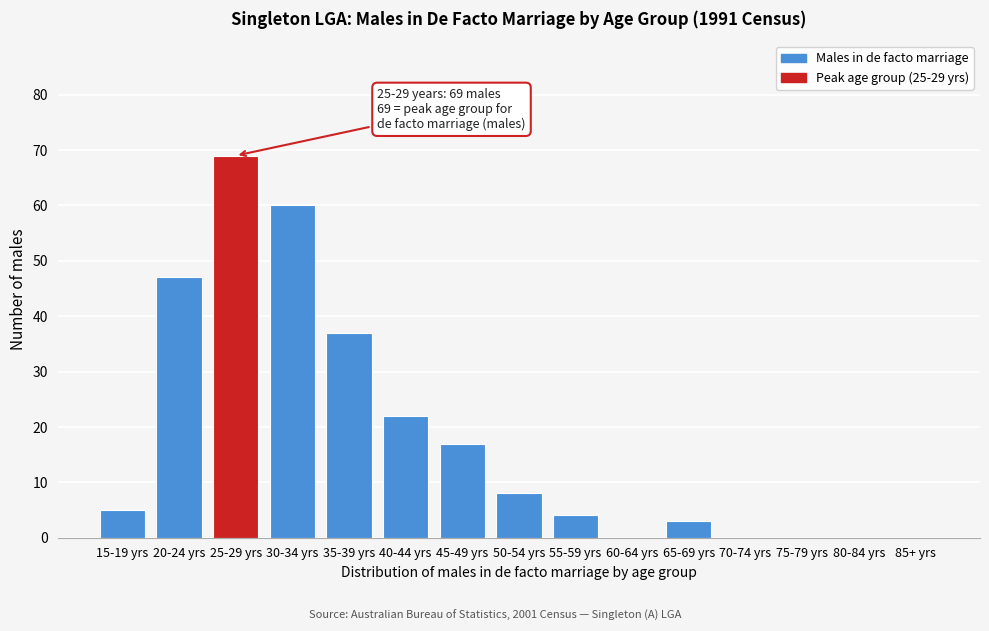

Reading left to right, transcribe all the data shown in this chart.

15-19 yrs=5	20-24 yrs=47	25-29 yrs=69	30-34 yrs=60	35-39 yrs=37	40-44 yrs=22	45-49 yrs=17	50-54 yrs=8	55-59 yrs=4	60-64 yrs=0	65-69 yrs=3	70-74 yrs=0	75-79 yrs=0	80-84 yrs=0	85+ yrs=0